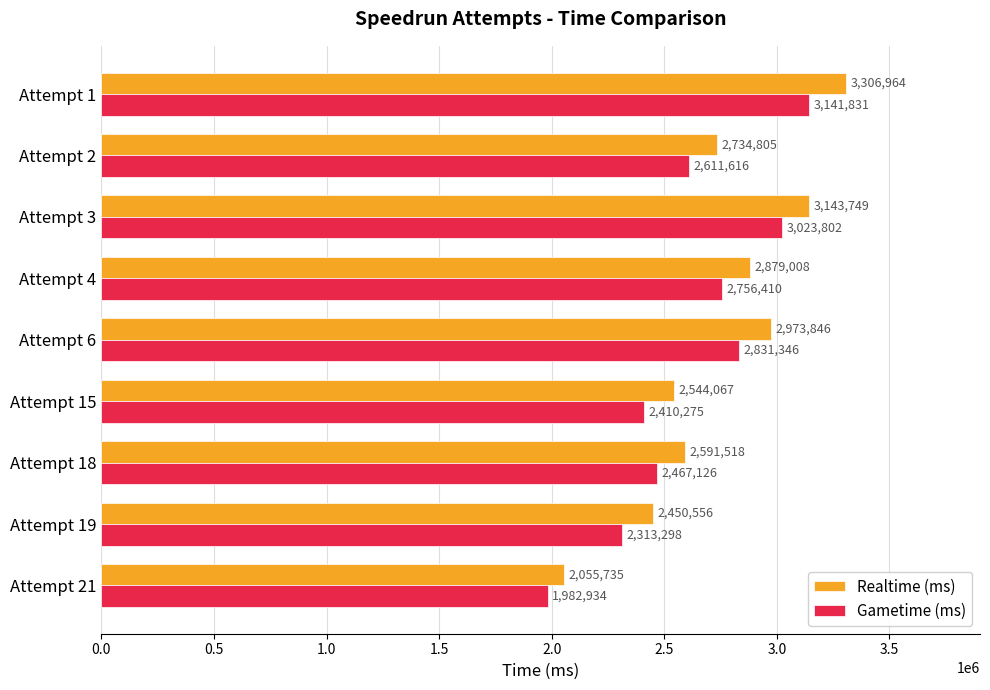

Rank the series by their maximum value, from highest to lowest.

Realtime (ms), Gametime (ms)